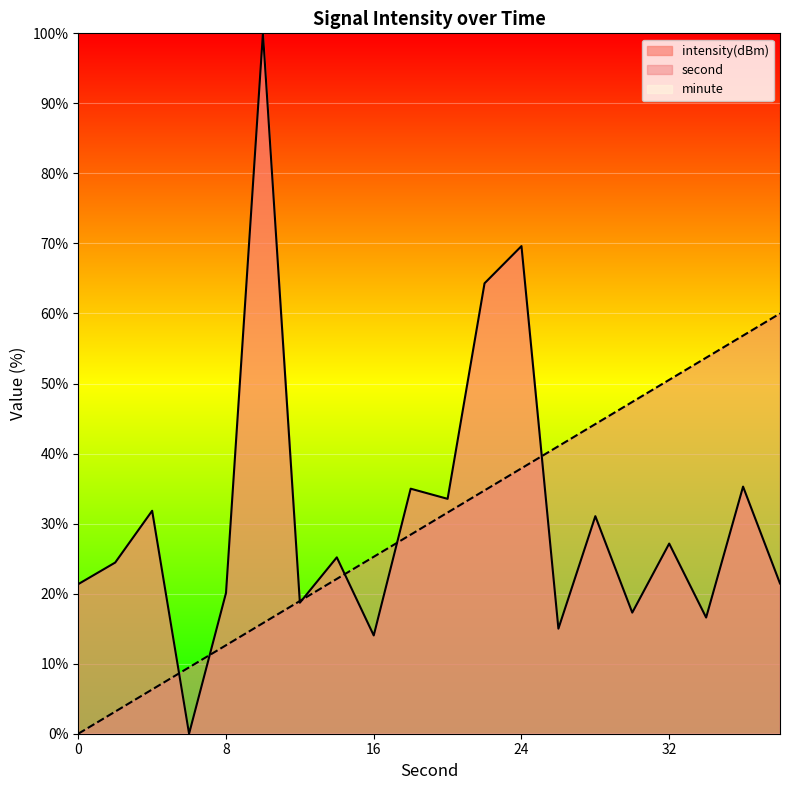

At which label does intensity(dBm) first exceed 25?

4